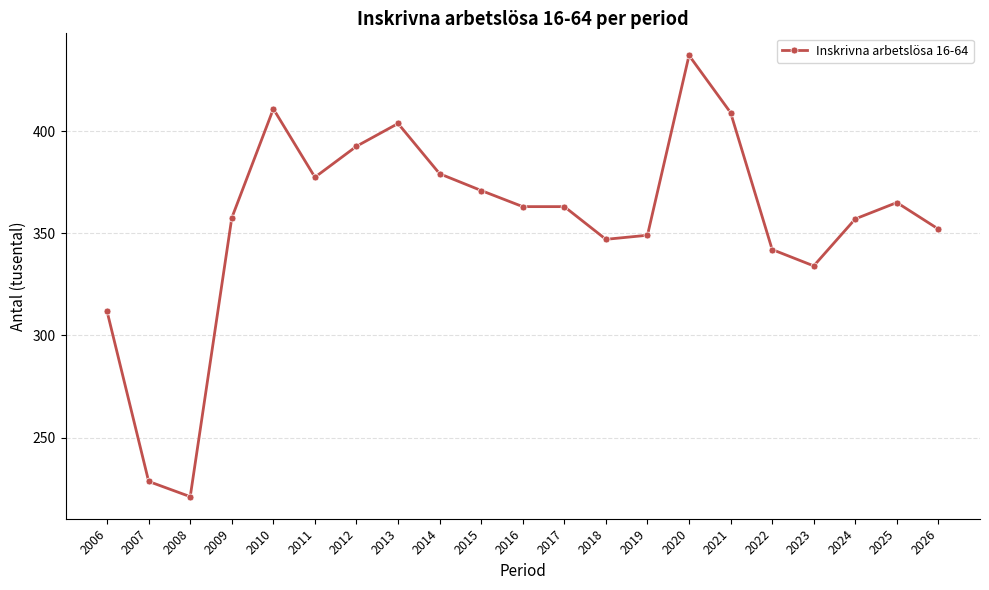

What is the difference between the second highest and minimum values?

189.8